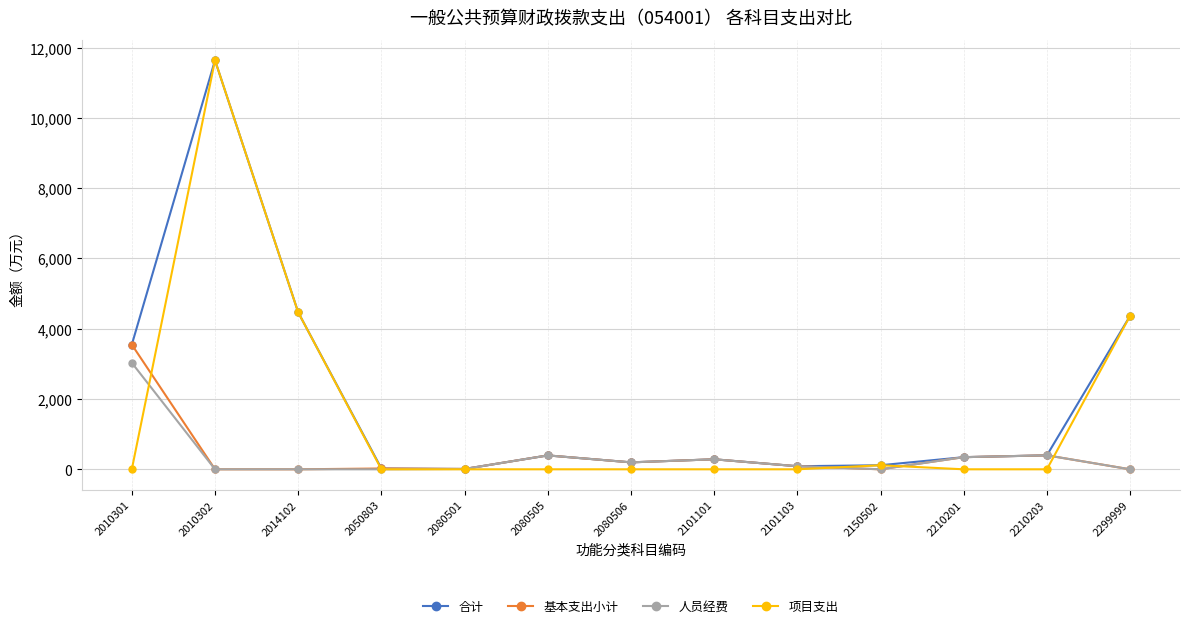

True or false: 人员经费 has a value of 9.2 at 2080501.

True